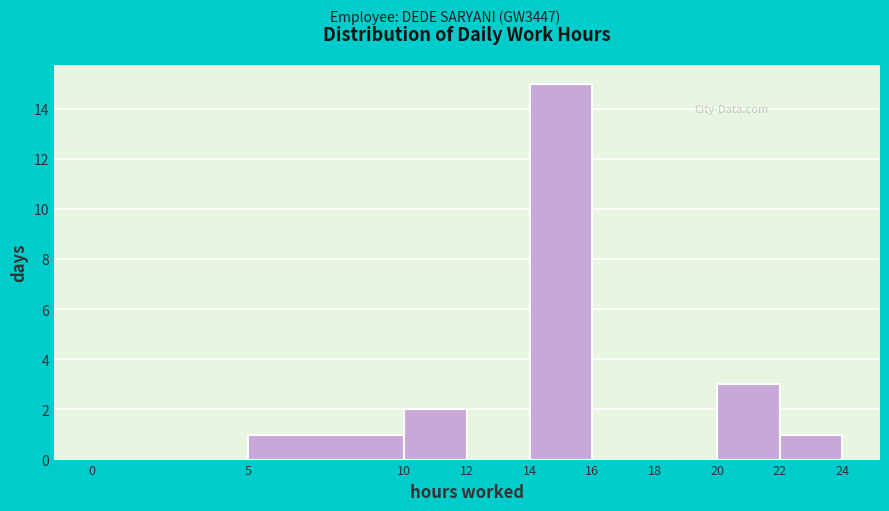

Reading left to right, list every bar in this chart as the range it spans on the x-axis followed by its height. The values are not printed on the chart, so give them approximately, as read against the axis.

0 to 5: 0
5 to 10: 1
10 to 12: 2
12 to 14: 0
14 to 16: 15
16 to 18: 0
18 to 20: 0
20 to 22: 3
22 to 24: 1